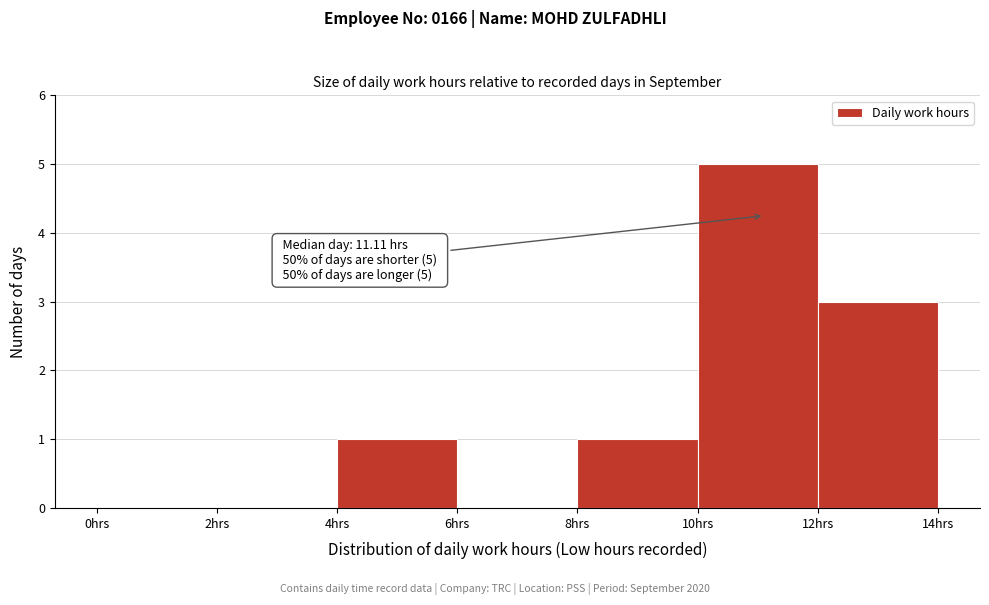

Over which range of the x-axis is the bar tallest?

10 to 12